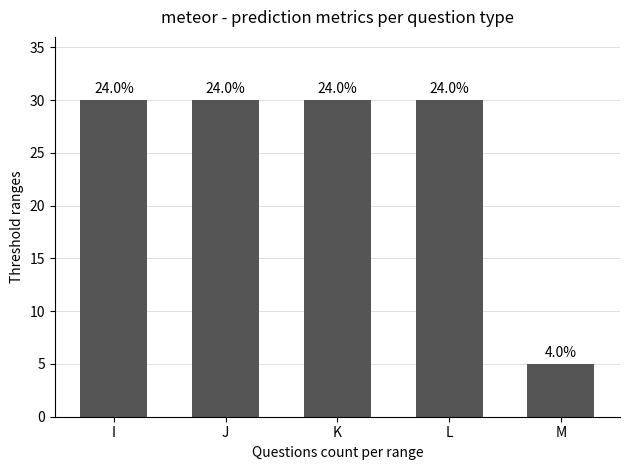

Approximately how many times larger is the value at K compared to M?

6.0